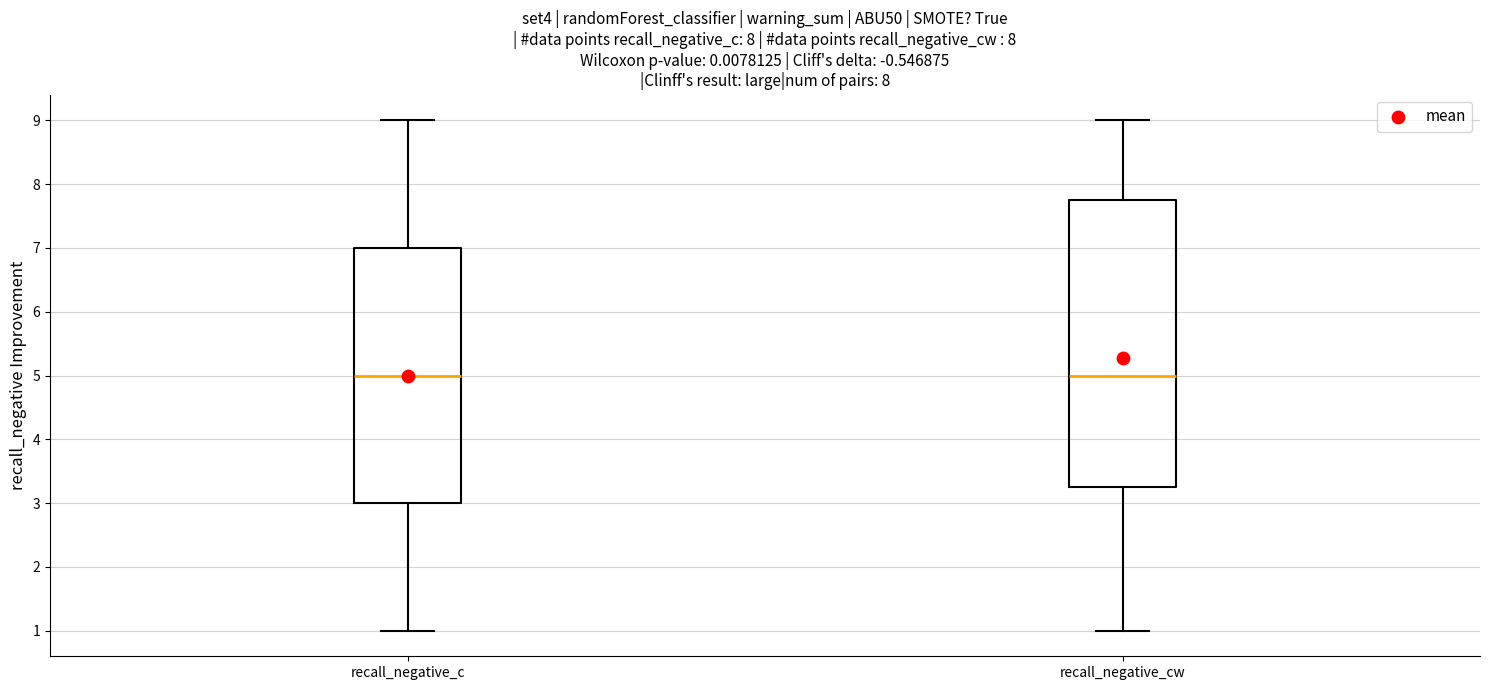

Which box is the tallest, from its lower edge to its upper edge?

recall_negative_cw